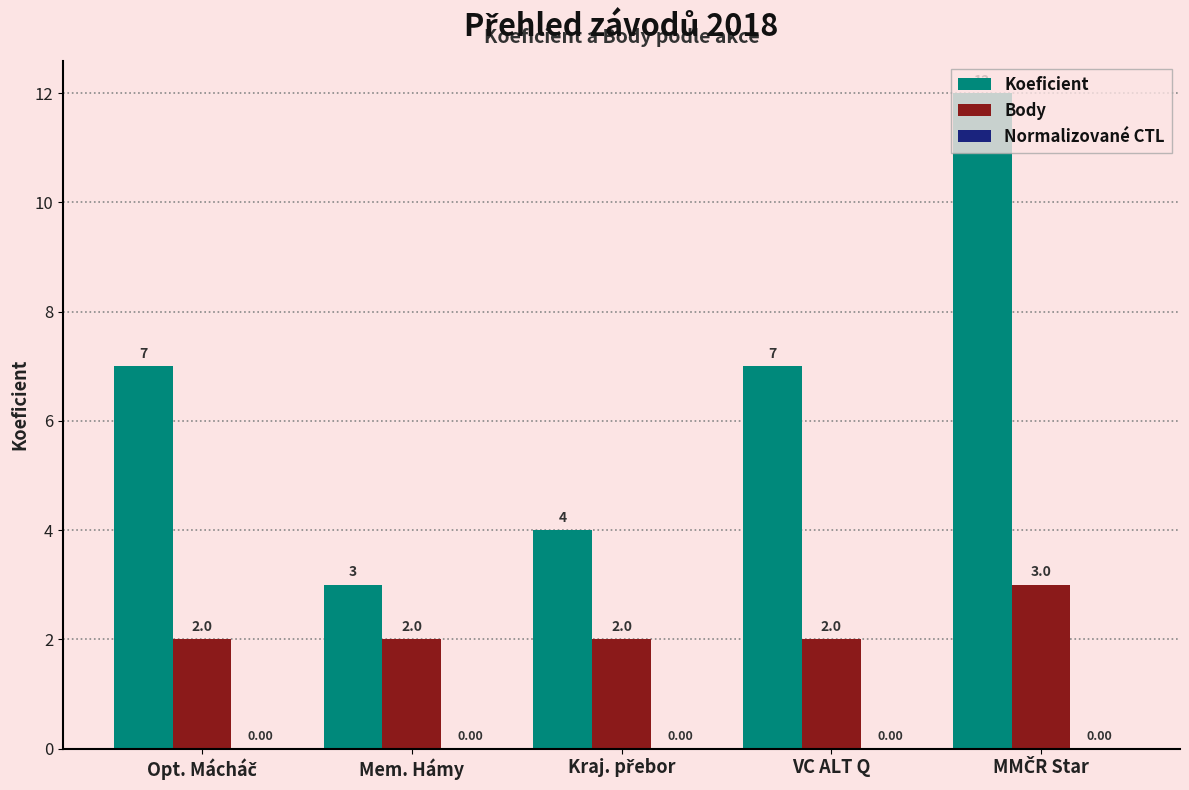

Are the bars horizontal?

No